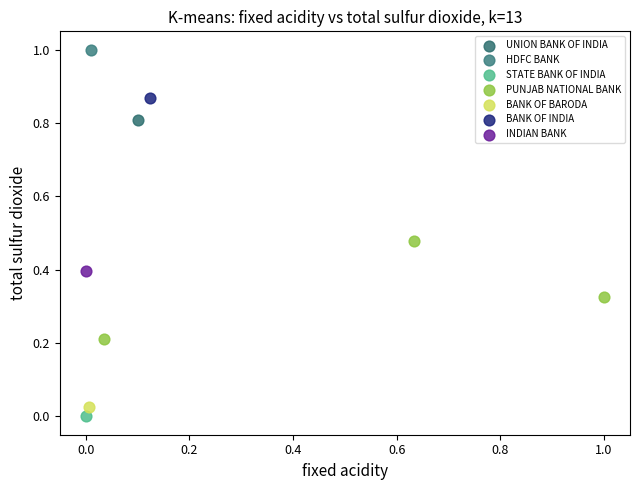

What are all the series names shown in the legend?

UNION BANK OF INDIA, HDFC BANK, STATE BANK OF INDIA, PUNJAB NATIONAL BANK, BANK OF BARODA, BANK OF INDIA, INDIAN BANK